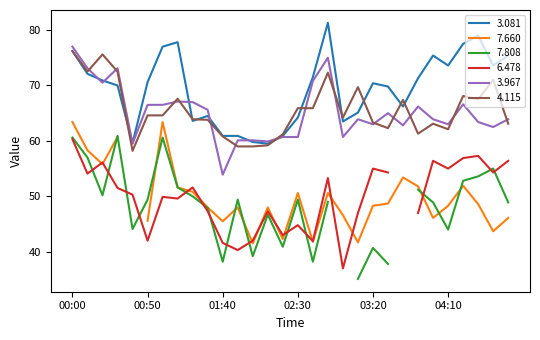

How many times do 3.967 and 4.115 cross each other?

14